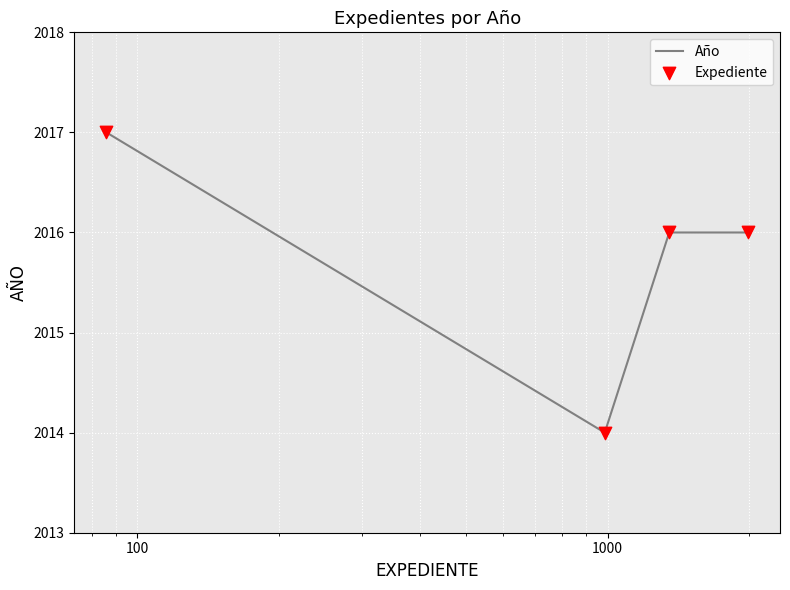

What is the sum of all values?

8063